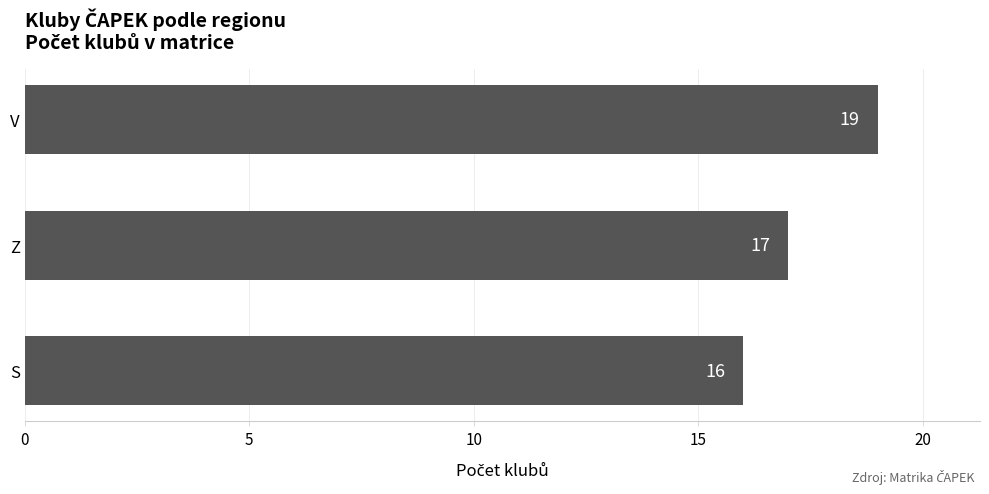

Reading top to bottom, transcribe all the data shown in this chart.

19	17	16